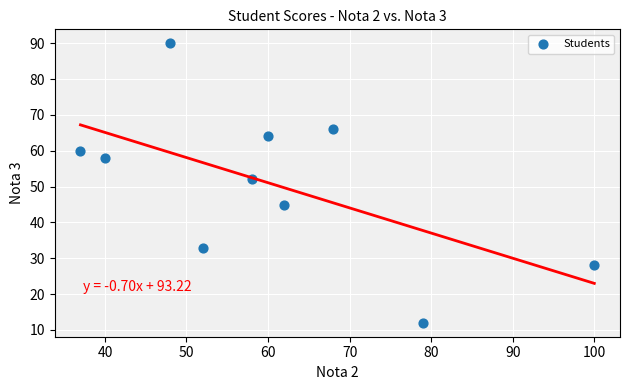

What is the range of Y values (max minus min)?

78